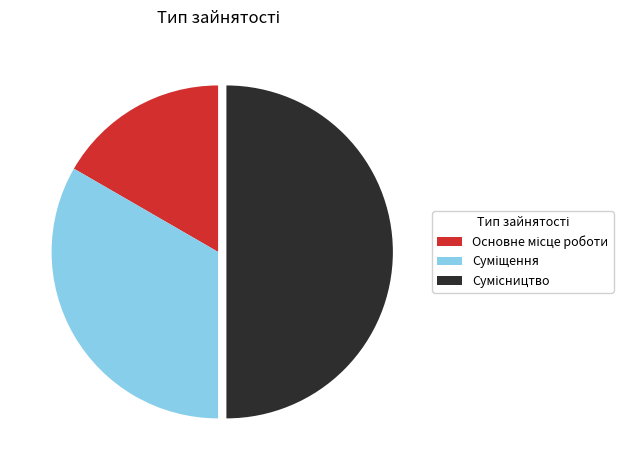

To the nearest percent, what is the difference between the Сумісництво and Суміщення slice percentages?

17%